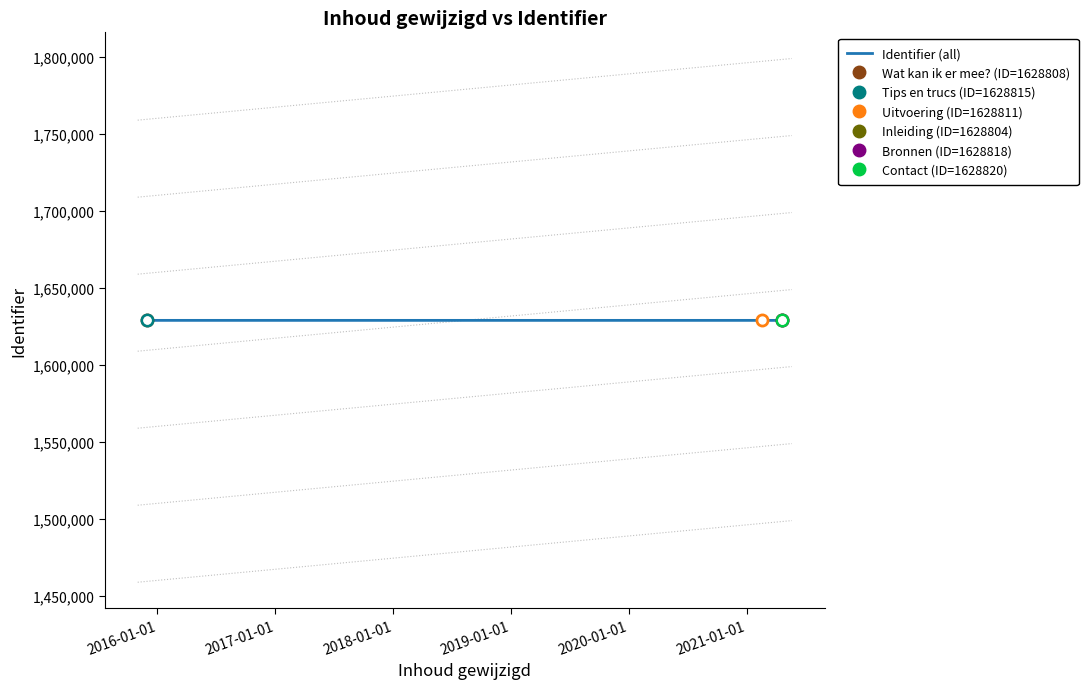

Is this an area chart (filled region under the line)?

No